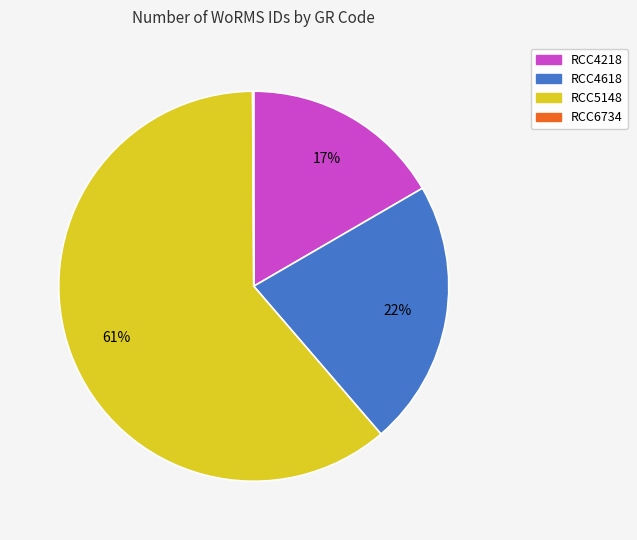

Is it true that RCC4218 is 9% of the pie?

False